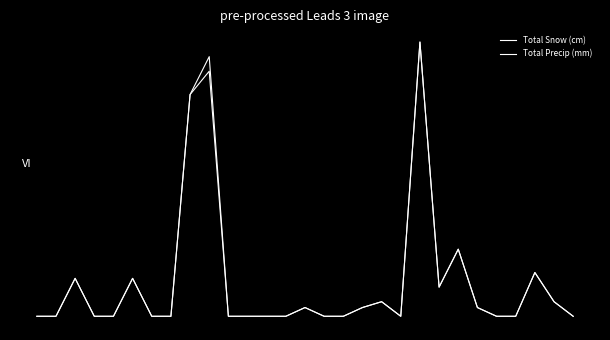

Which series has the largest range (max minus min)?

Total Snow (cm)